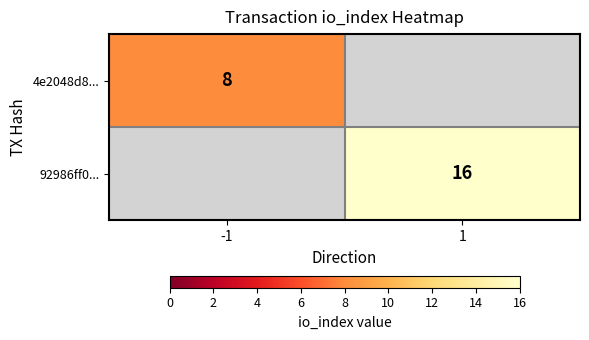

True or false: 4e2048d8... has a value of 13 at -1.

False